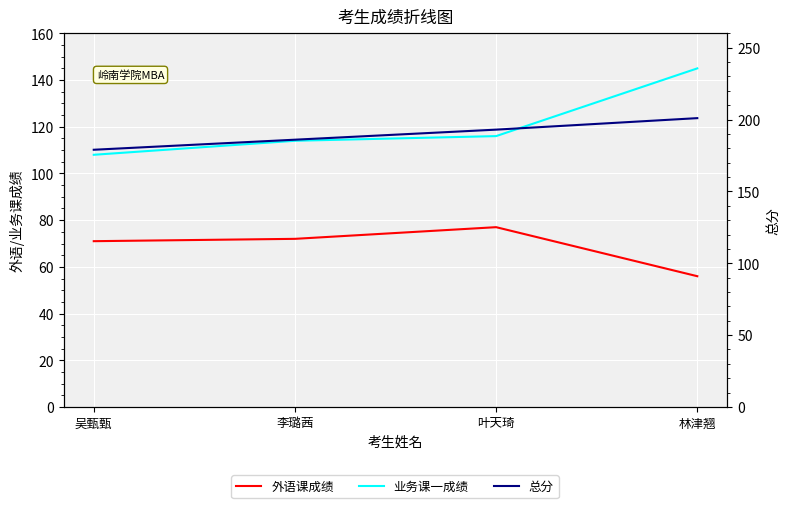

What is the label of the 3rd point from the right?

李璐茜